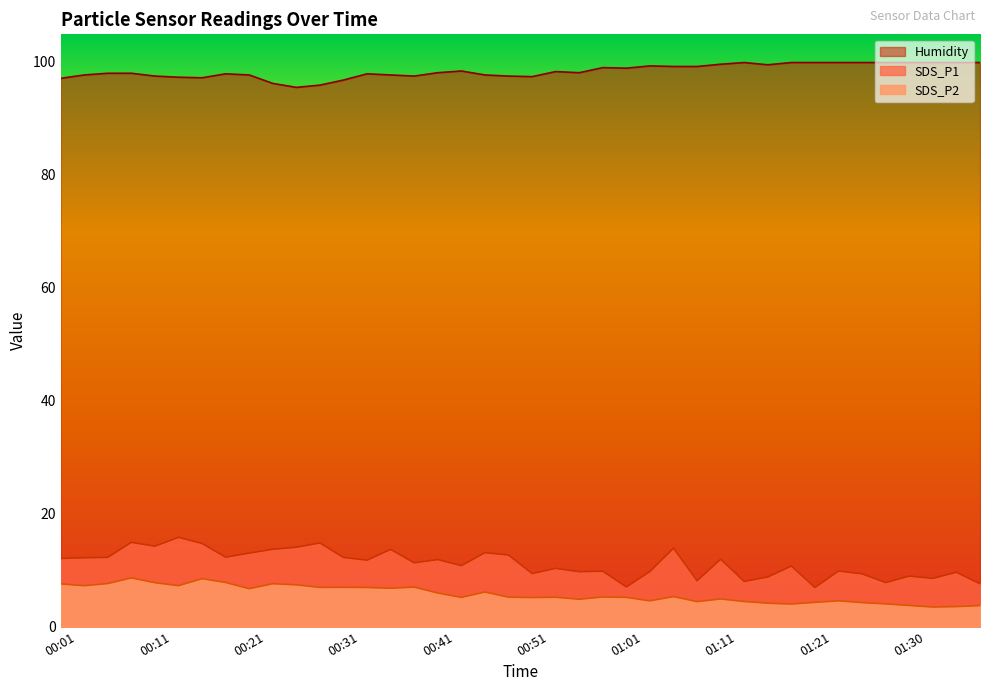

What is the maximum value for SDS_P2?

8.6